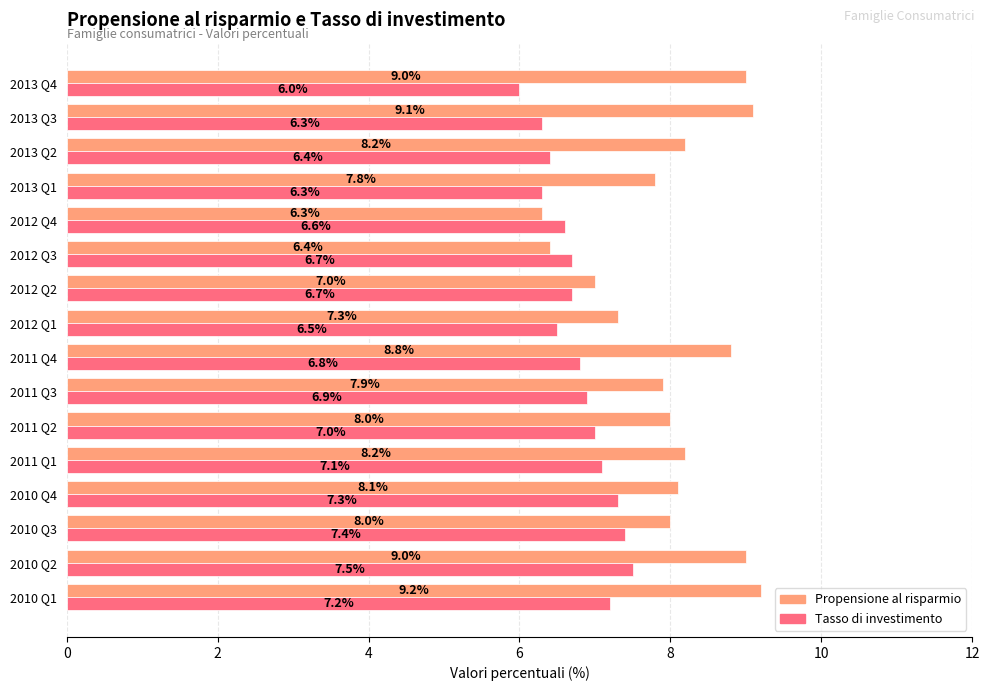

How many data points in Tasso di investimento are above 6?

15